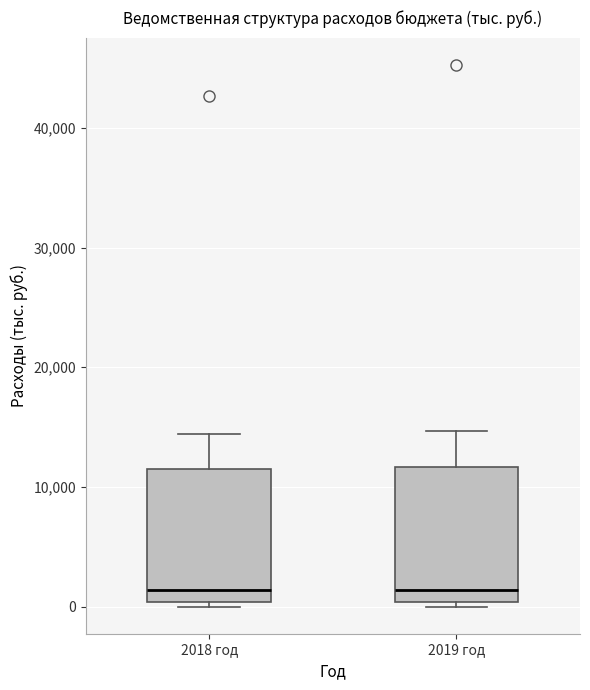

Reading left to right, read every box against the y-axis: the position of its median line, the range the box covers, and the ends of its whiskers. The values are not printed on the chart, so give them approximately, as read against the axis.

2018 год: median 1000, box 0 to 12000, whiskers 0 (just below the box's lower edge) to 14000
2019 год: median 1000, box 0 to 12000, whiskers 0 (just below the box's lower edge) to 15000